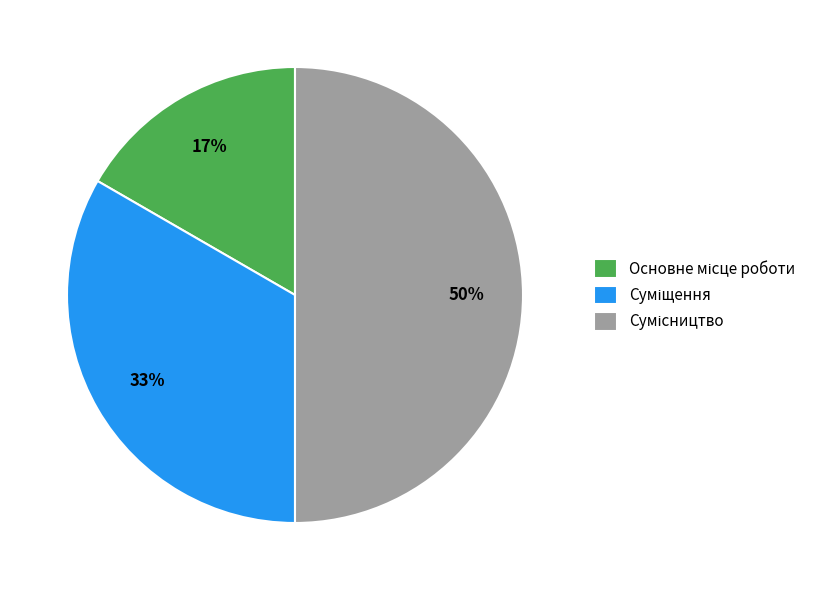

To the nearest percent, what is the difference between the largest and smallest slice percentages?

33%